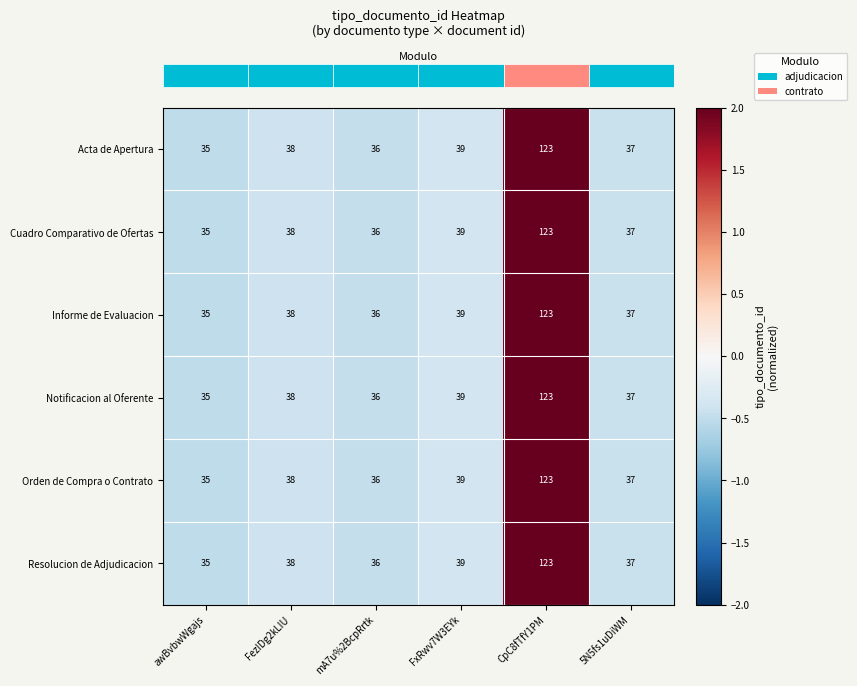

True or false: Cuadro Comparativo de Ofertas has a value of 13 at FxRwv7W3EYk.

False